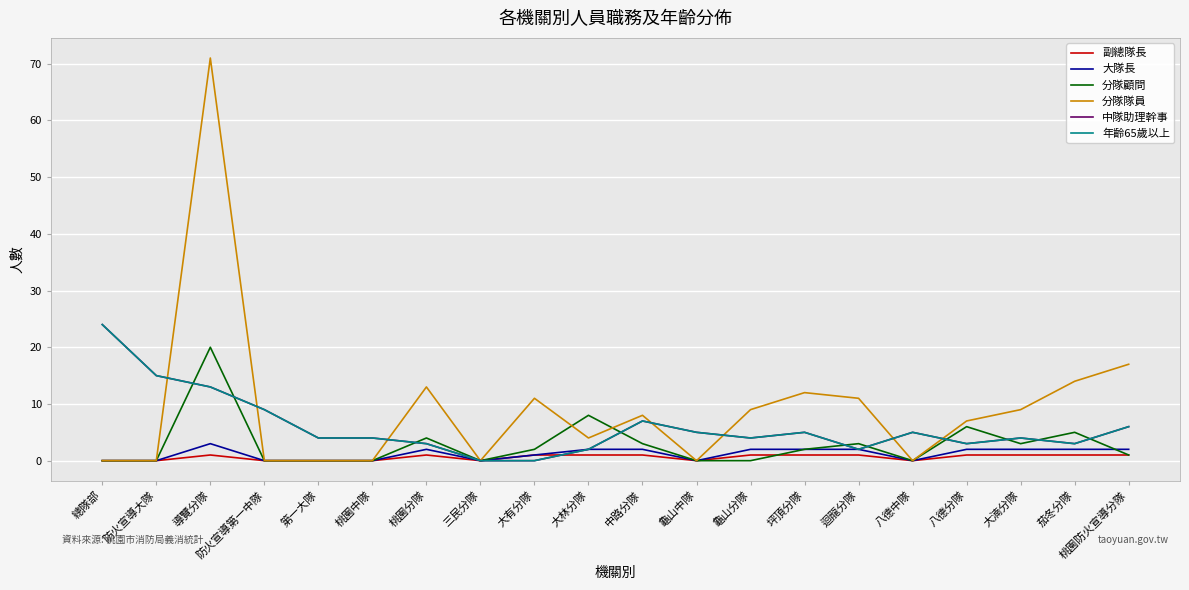

Is this an area chart (filled region under the line)?

No